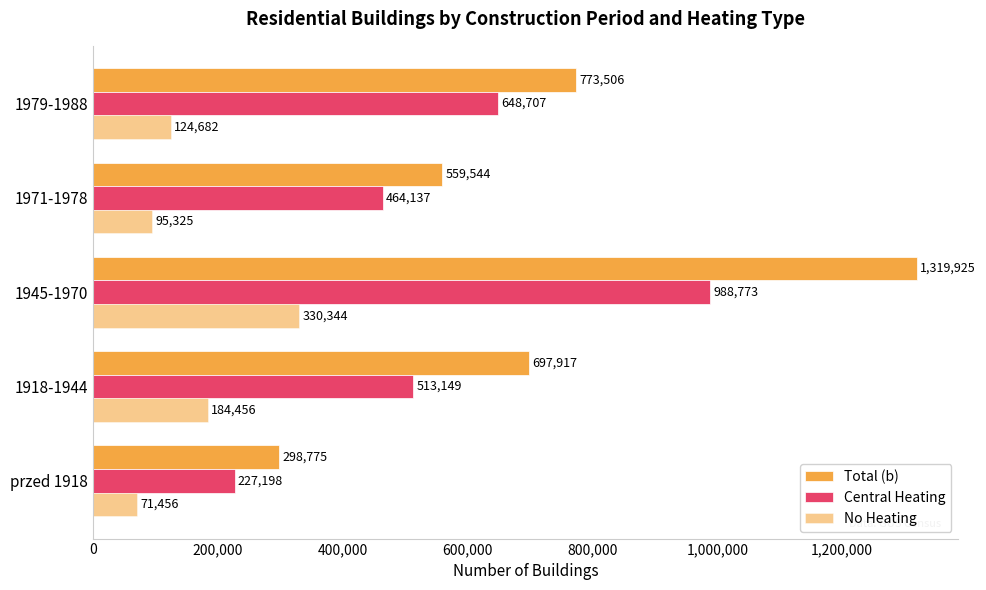

How many values in the Total (b) series are below 697917?

2